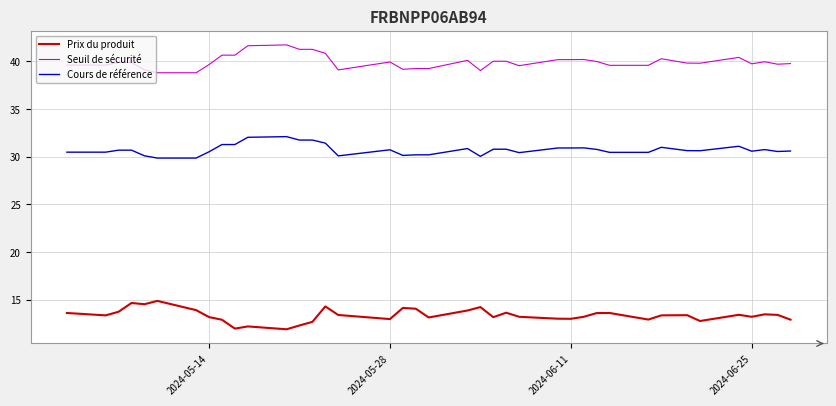

What is the difference between the maximum and minimum values in the Prix du produit series?

3.0